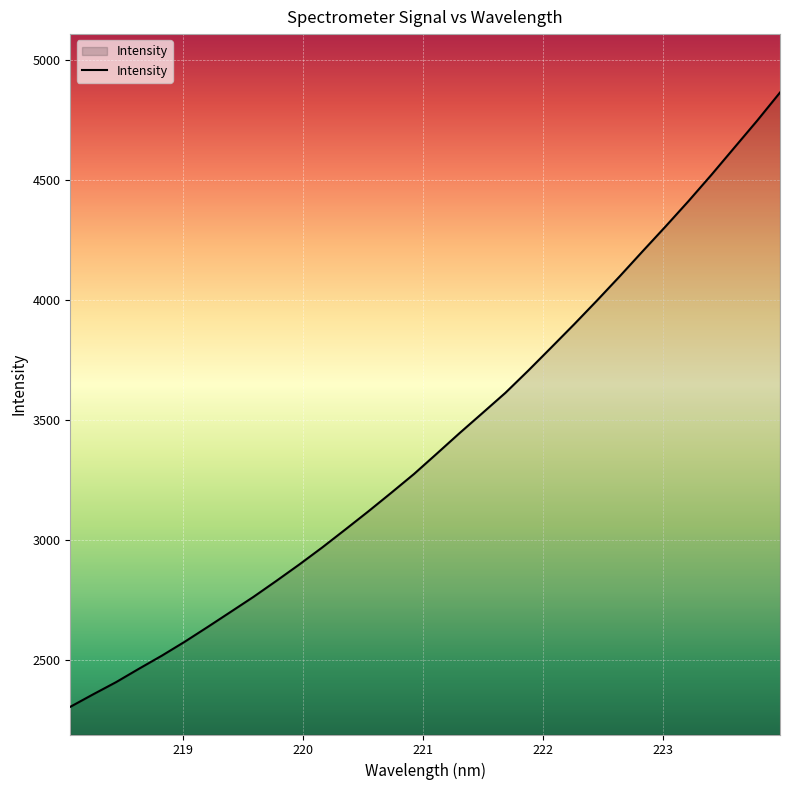

What is the maximum value shown in the chart?

4863.4